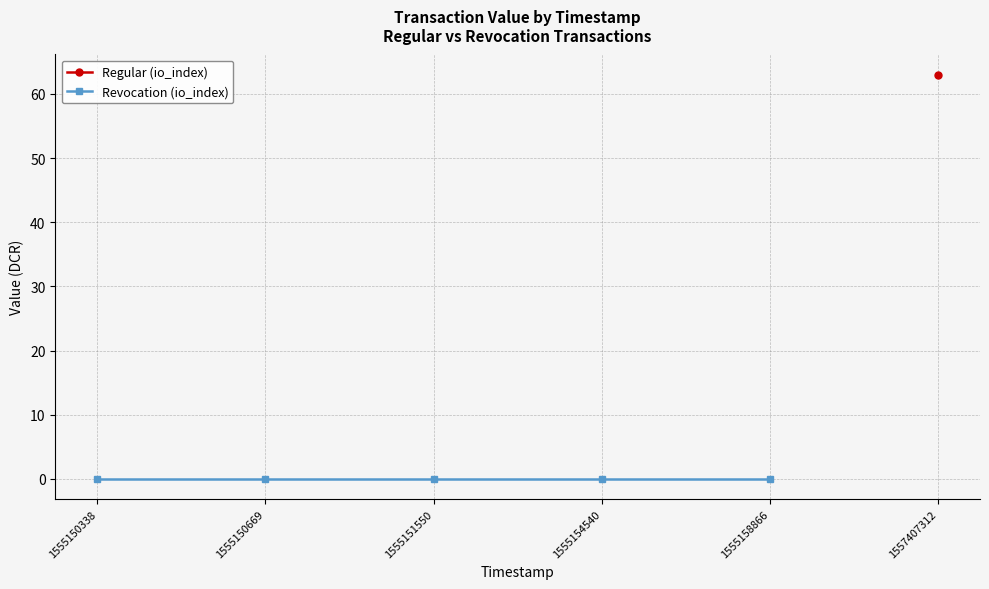

True or false: Regular (io_index) has more than 0 points higher than both neighbors.

False